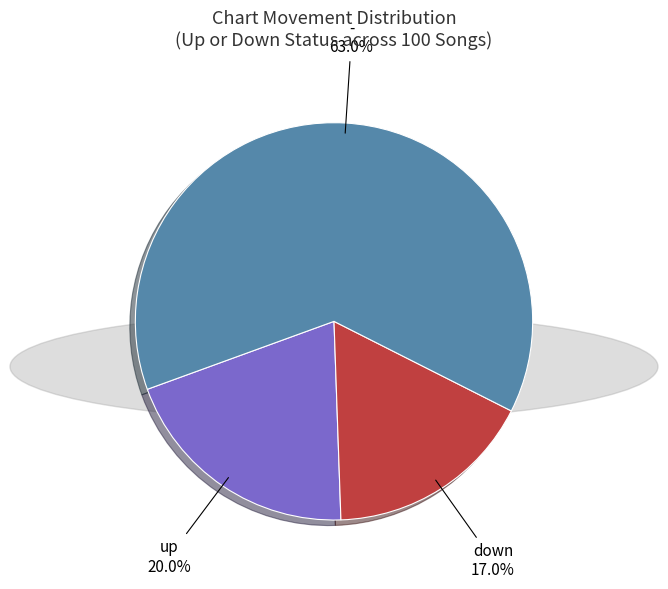

Is there a majority slice in this chart?

Yes